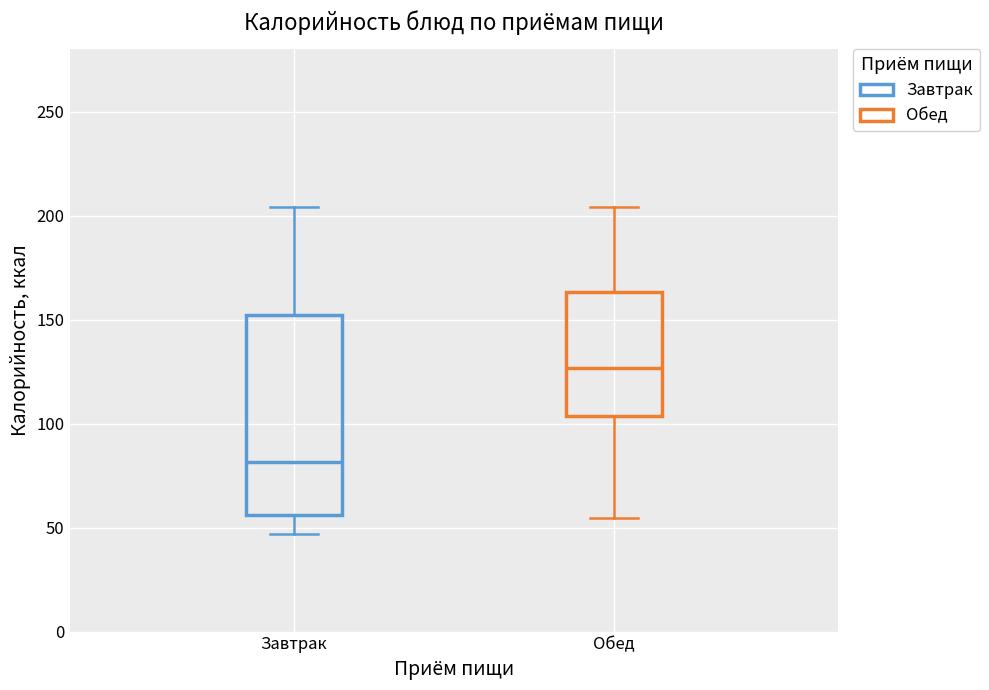

Which box is the tallest, from its lower edge to its upper edge?

Завтрак